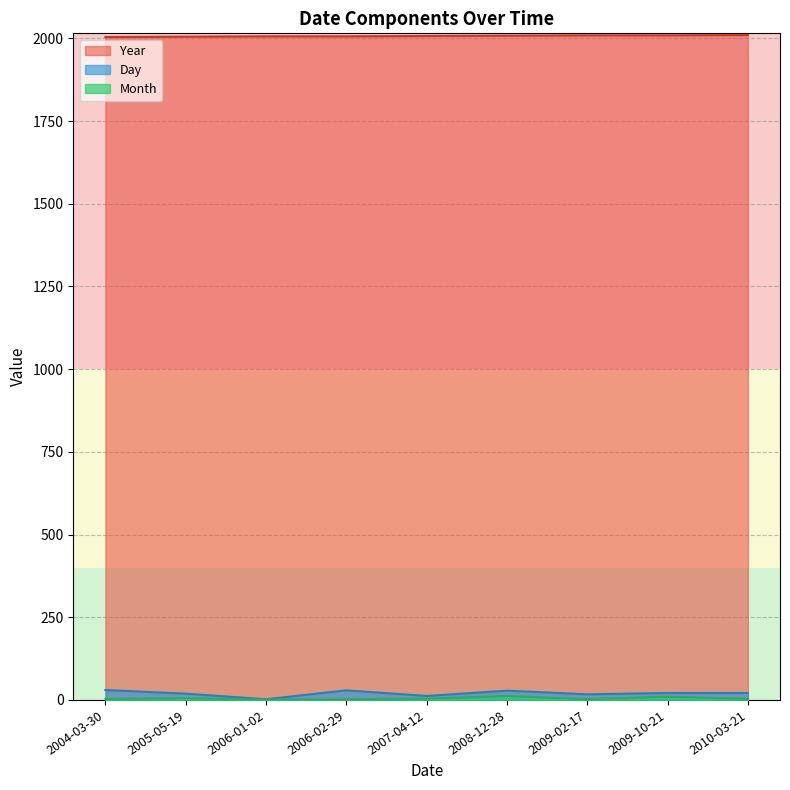

Which series has the largest total across all categories?

Year